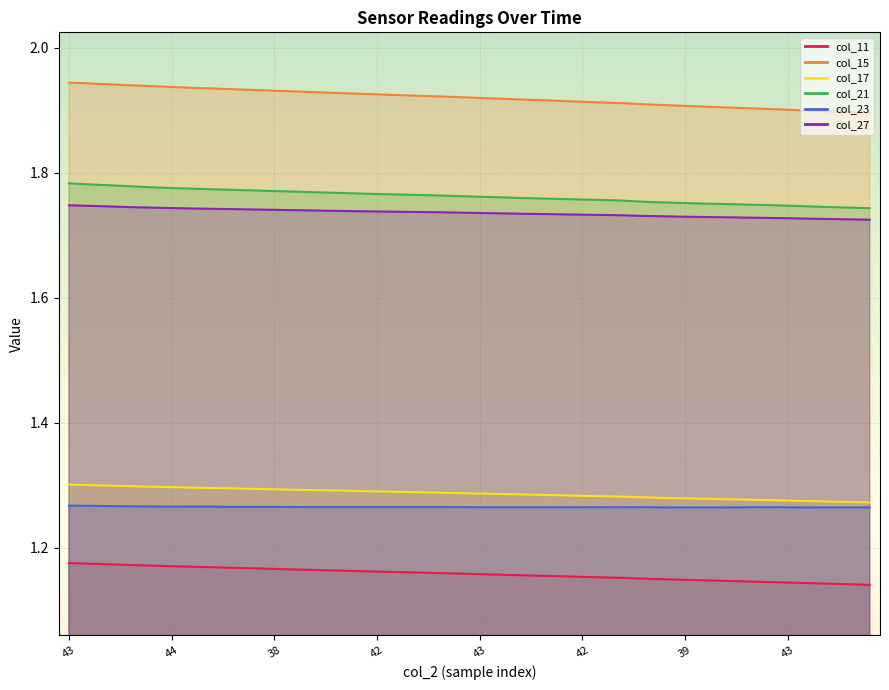

True or false: col_21 has more than 2 interior local peaks.

False